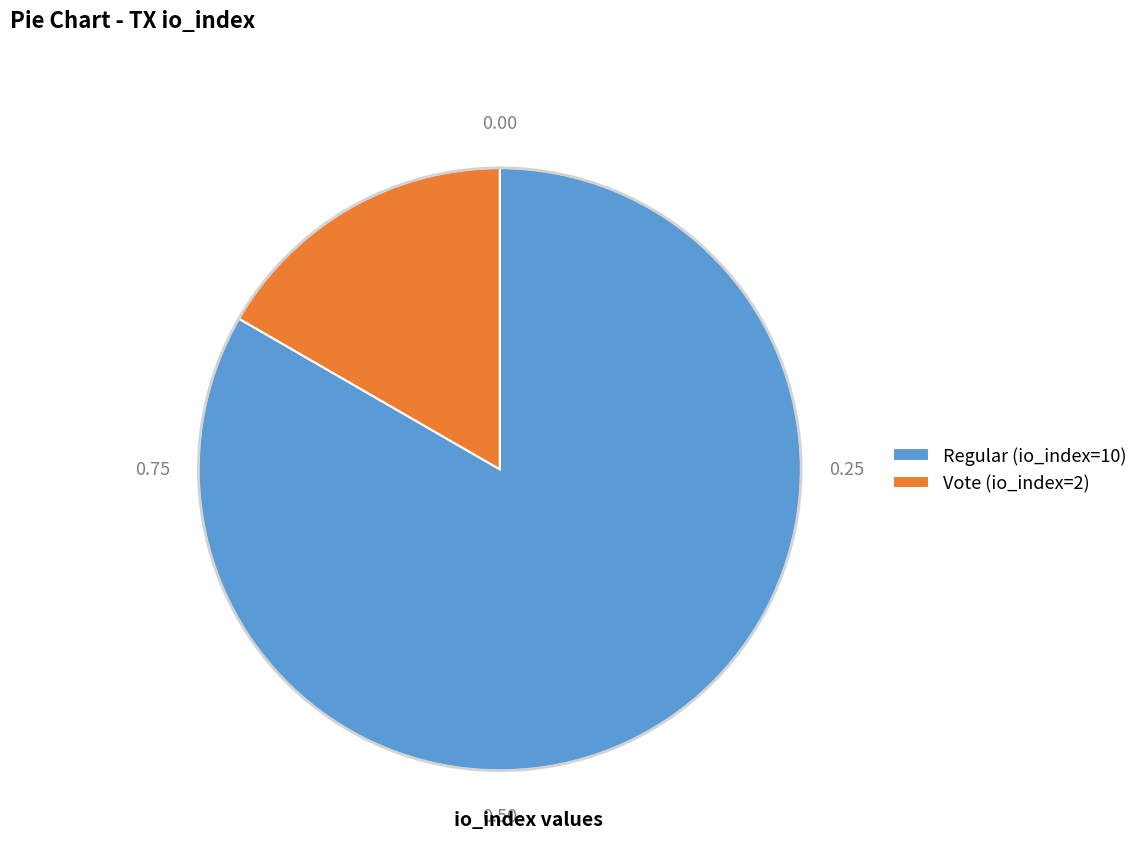

Combined, do Vote (io_index=2) and Regular (io_index=10) account for over 50%?

Yes